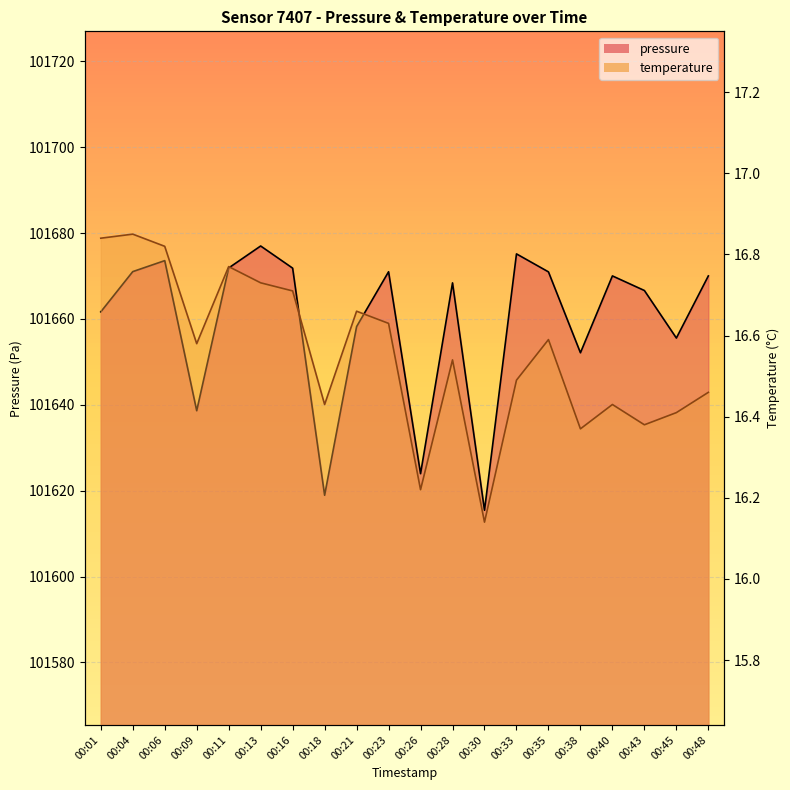

At 00:04, list the series in order from smallest to largest.

temperature, pressure